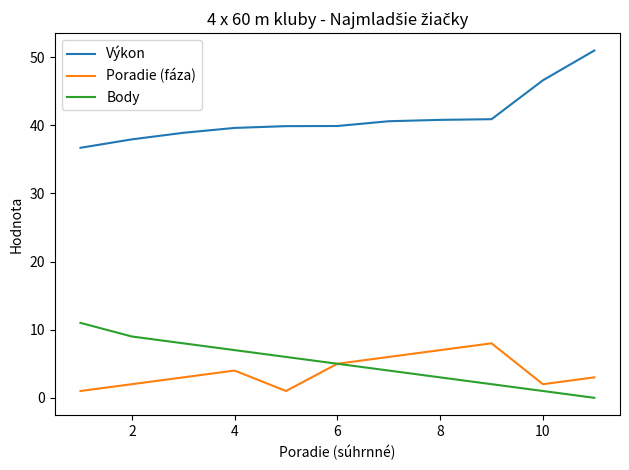

True or false: Výkon and Body cross at least once.

False